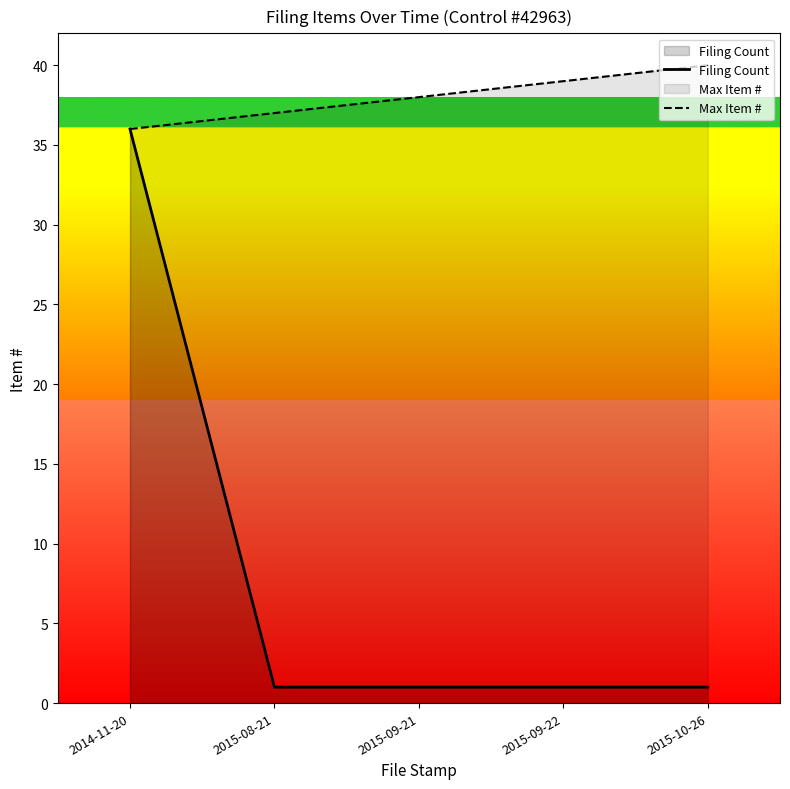

Read the Filing Count value at 2015-09-21.

1